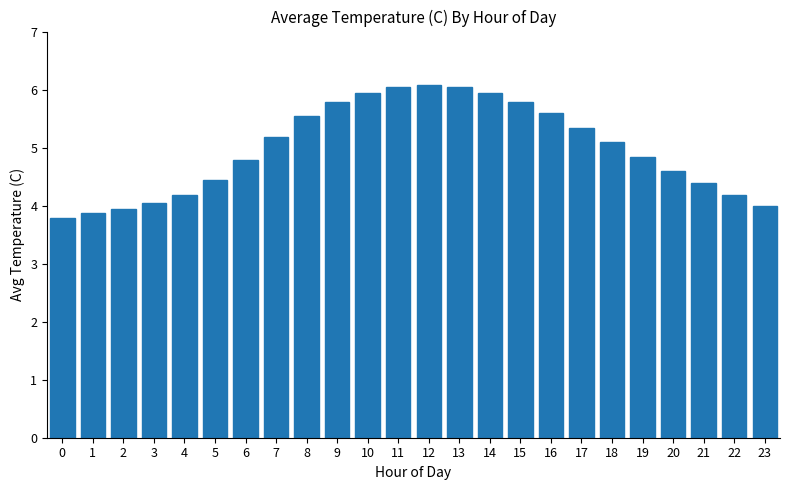

Between 17 and 23, which is larger?

17